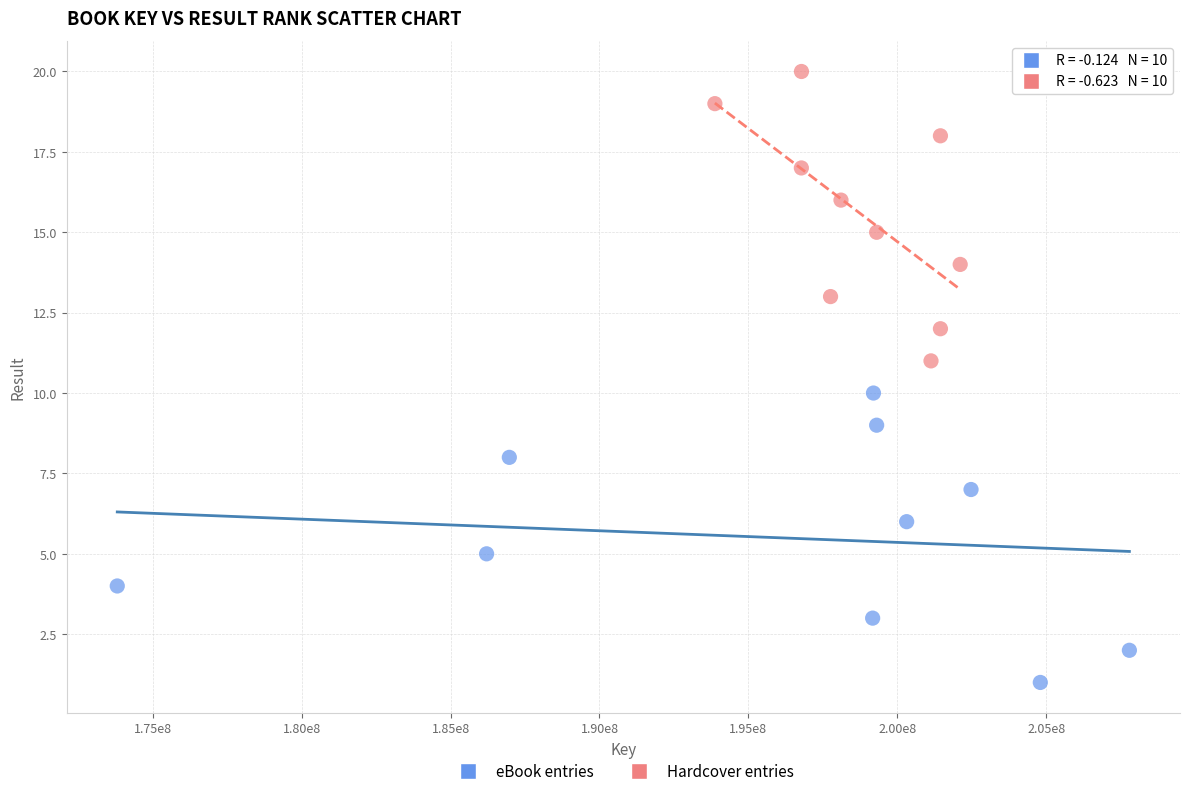

Which series contains the lowest Y value?

eBook entries